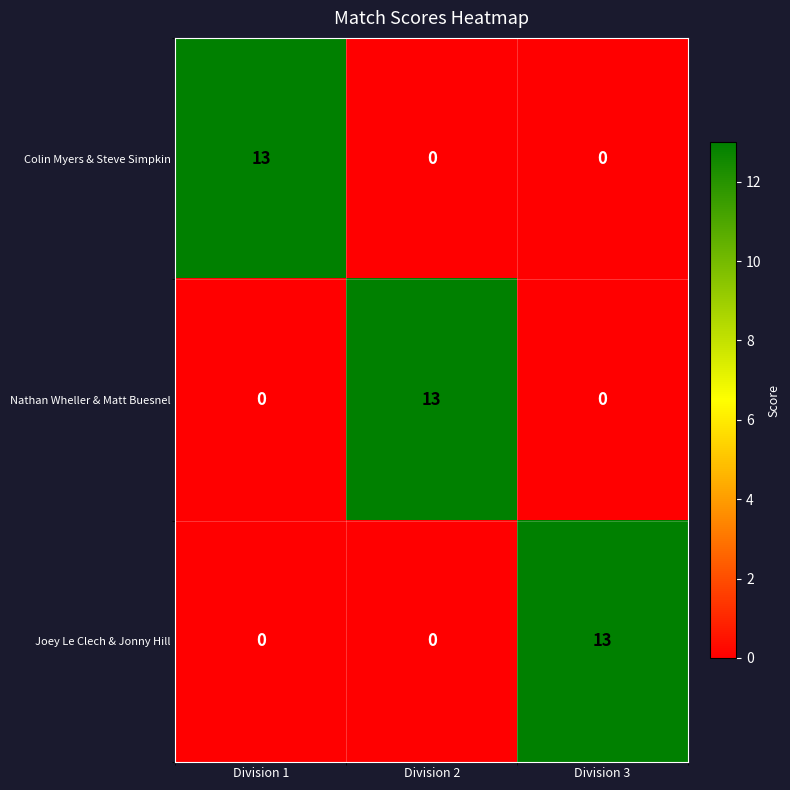

Reading right to left, transcribe all the data shown in this chart.

Colin Myers & Steve Simpkin: 0	0	13
Nathan Wheller & Matt Buesnel: 0	13	0
Joey Le Clech & Jonny Hill: 13	0	0